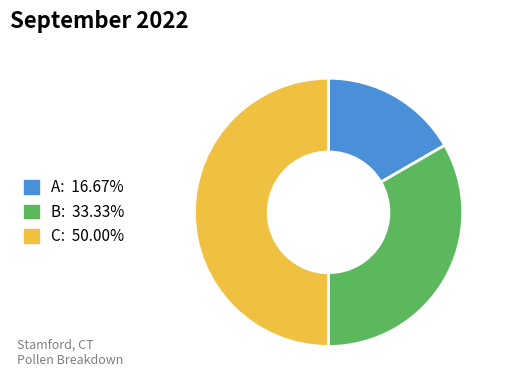

True or false: B accounts for 21% of the total.

False